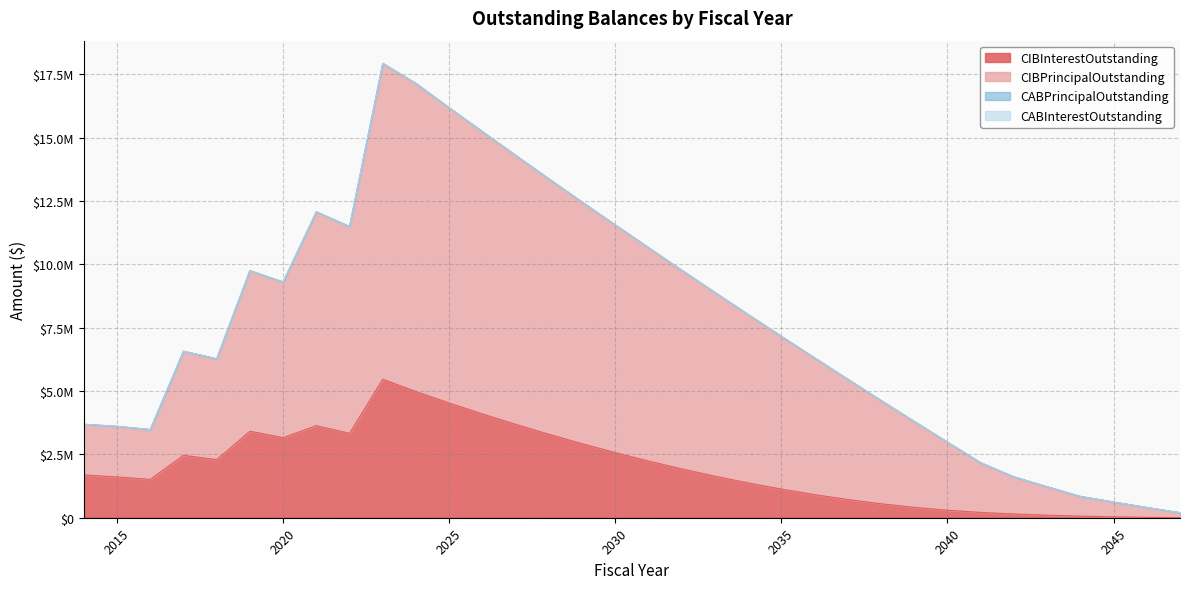

Which category has the lowest value across all series?

2047